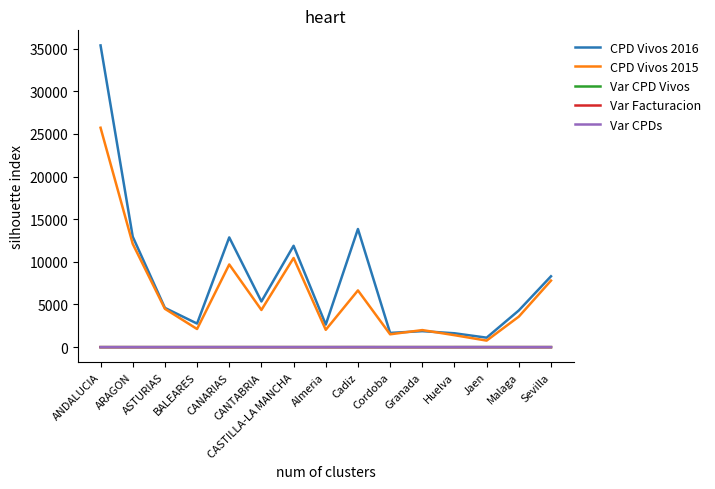

What value does the CPD Vivos 2015 series have at ARAGON?

12113.0